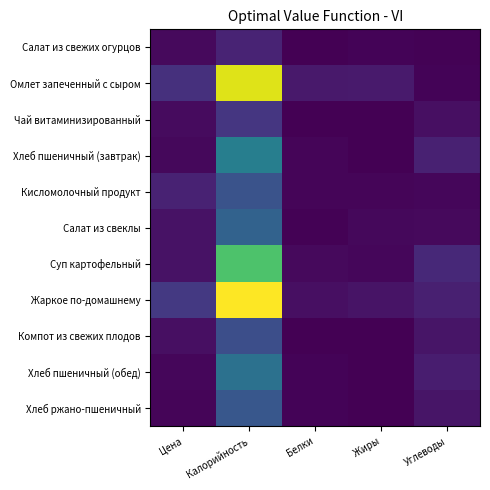

Which series has the widest spread of values?

Жаркое по-домашнему